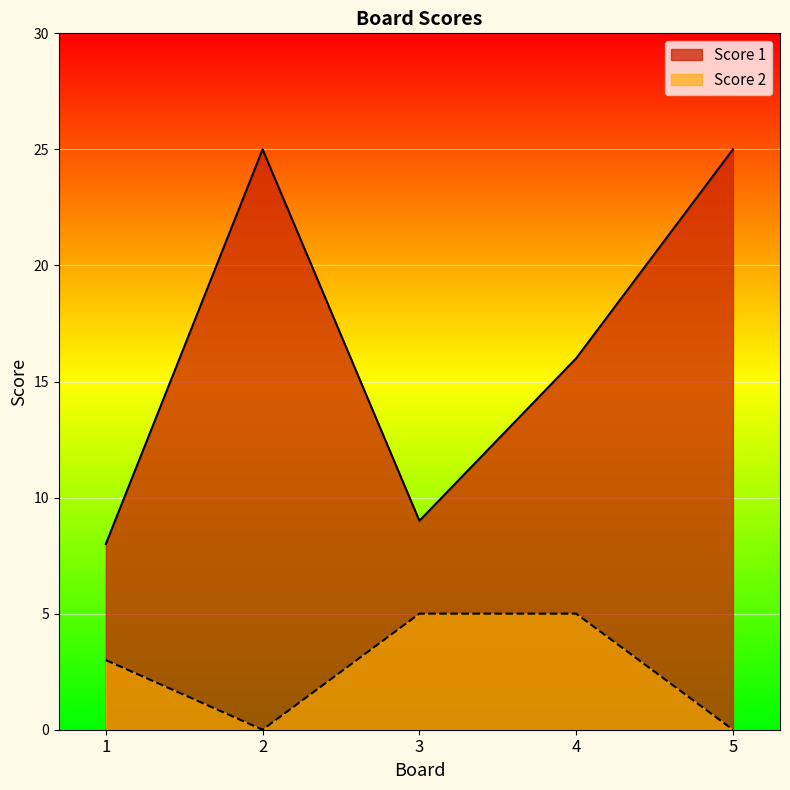

The Score 2 series shows 0 at 5. True or false?

True